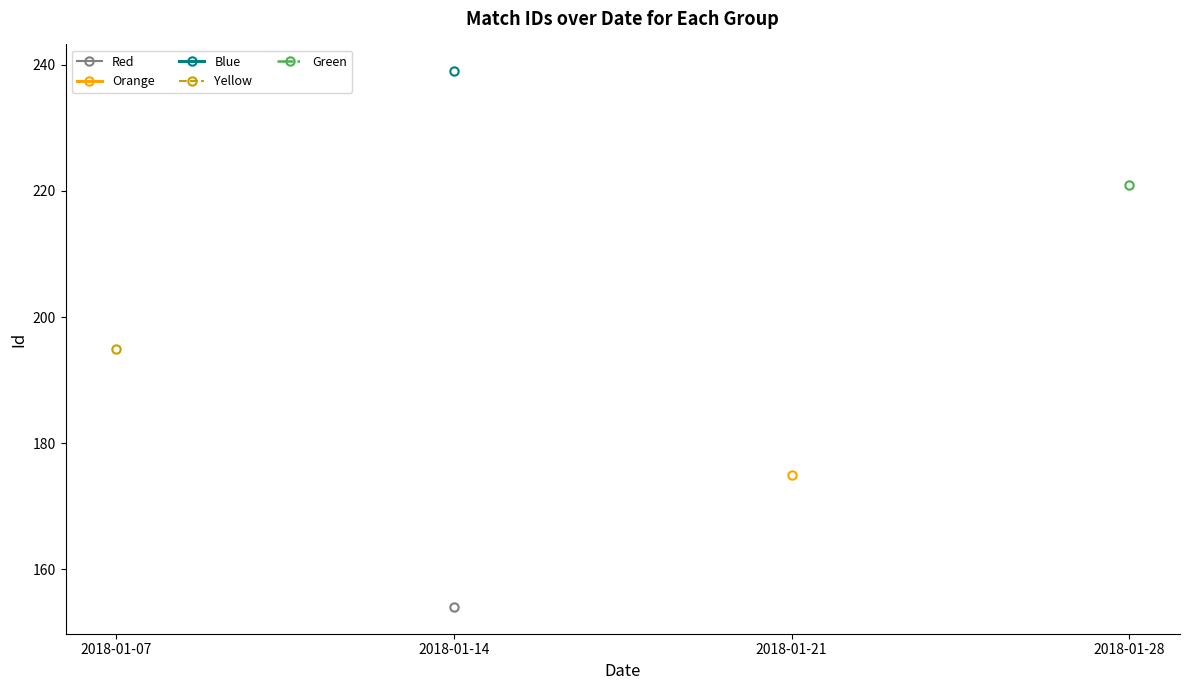

True or false: Green and Red intersect in this chart.

False